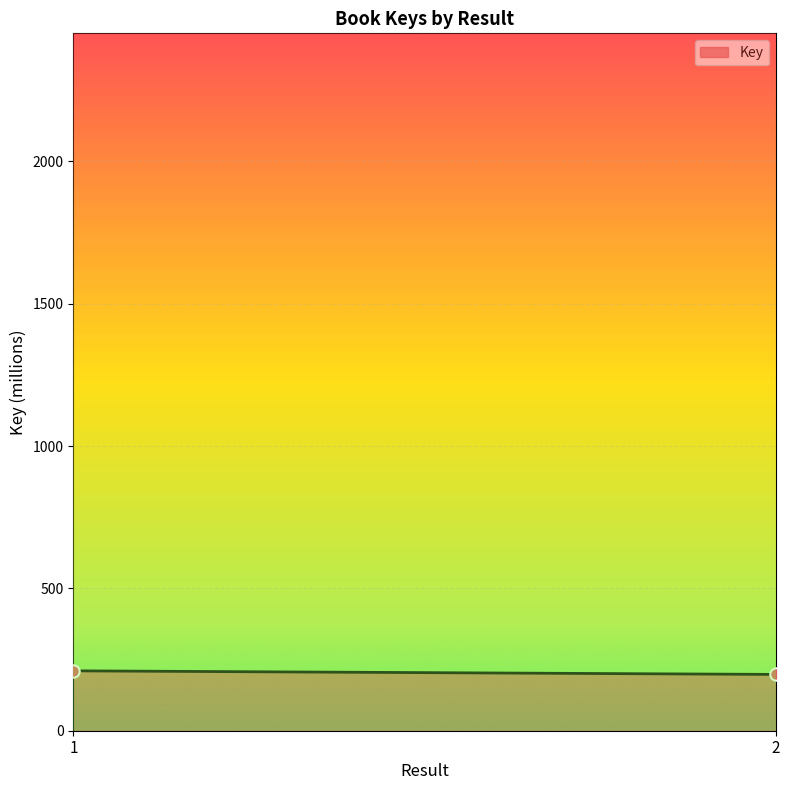

What is the maximum value shown in the chart?

2130.4